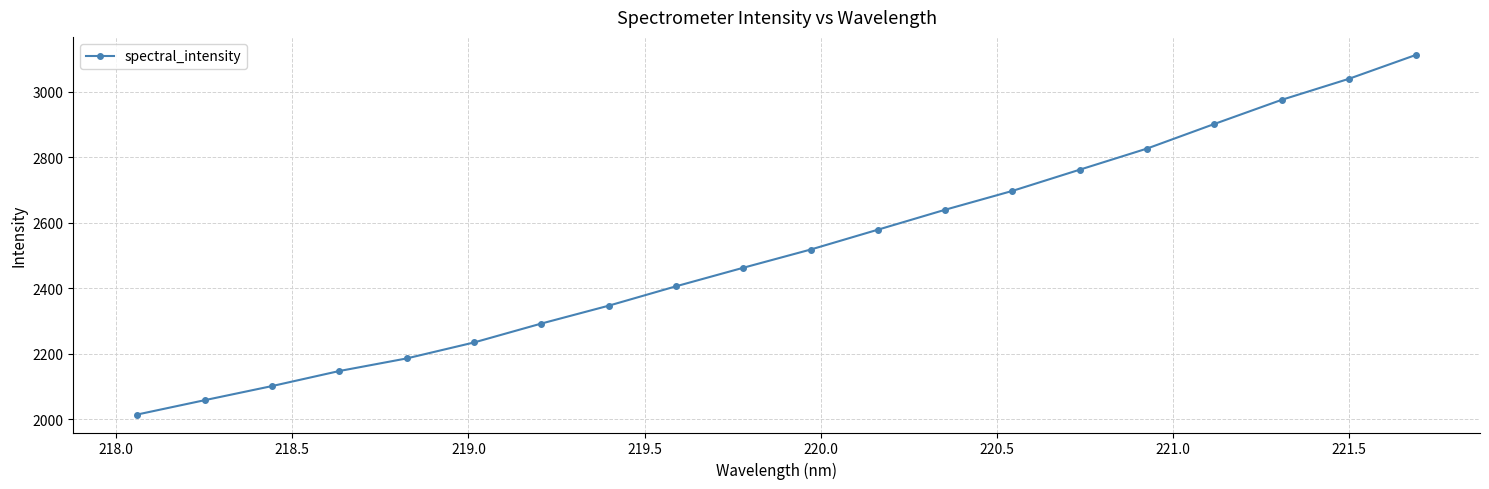

What is the value of the 17th point from the left?

2901.3